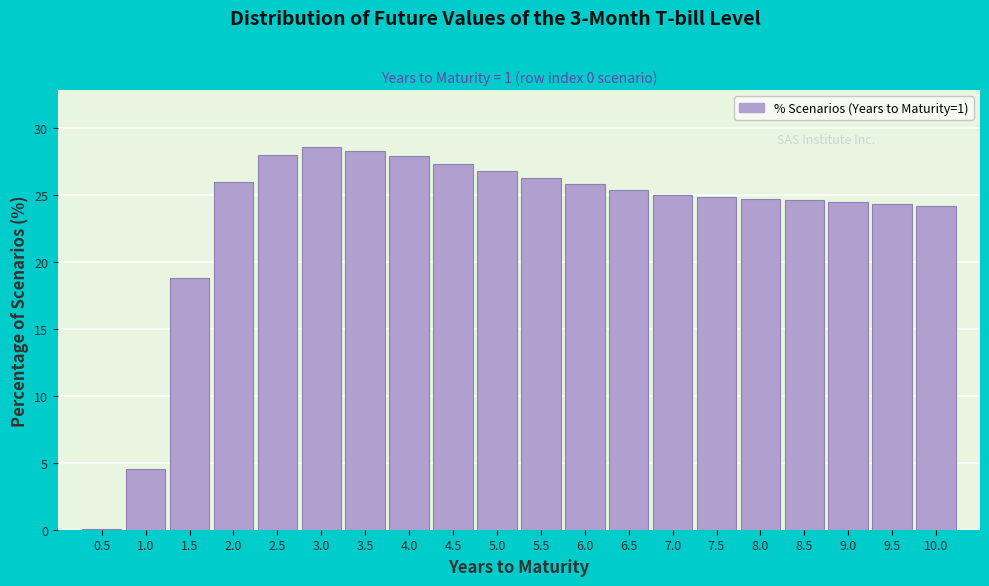

At which label is the value closest to 14?

1.5